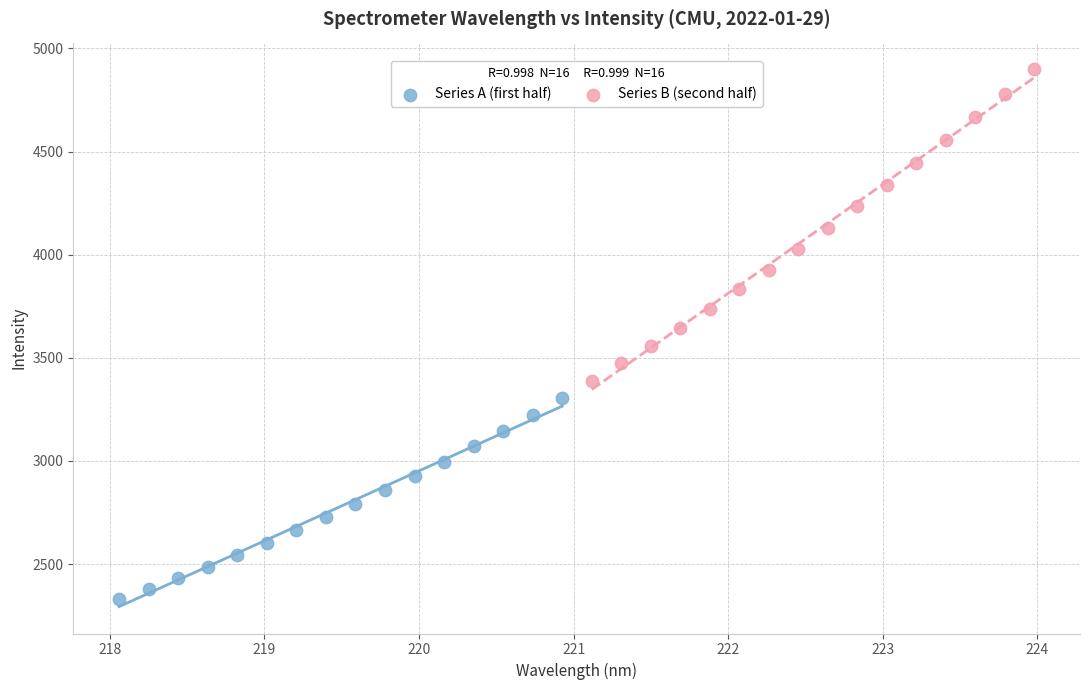

Which series reaches the minimum Y coordinate?

Series A (first half)